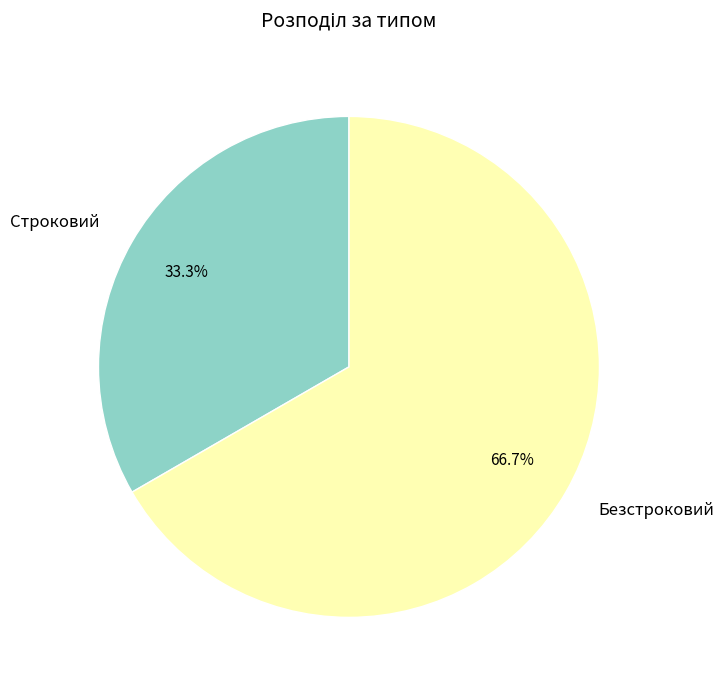

To the nearest percent, what percentage of the pie is Строковий?

33%